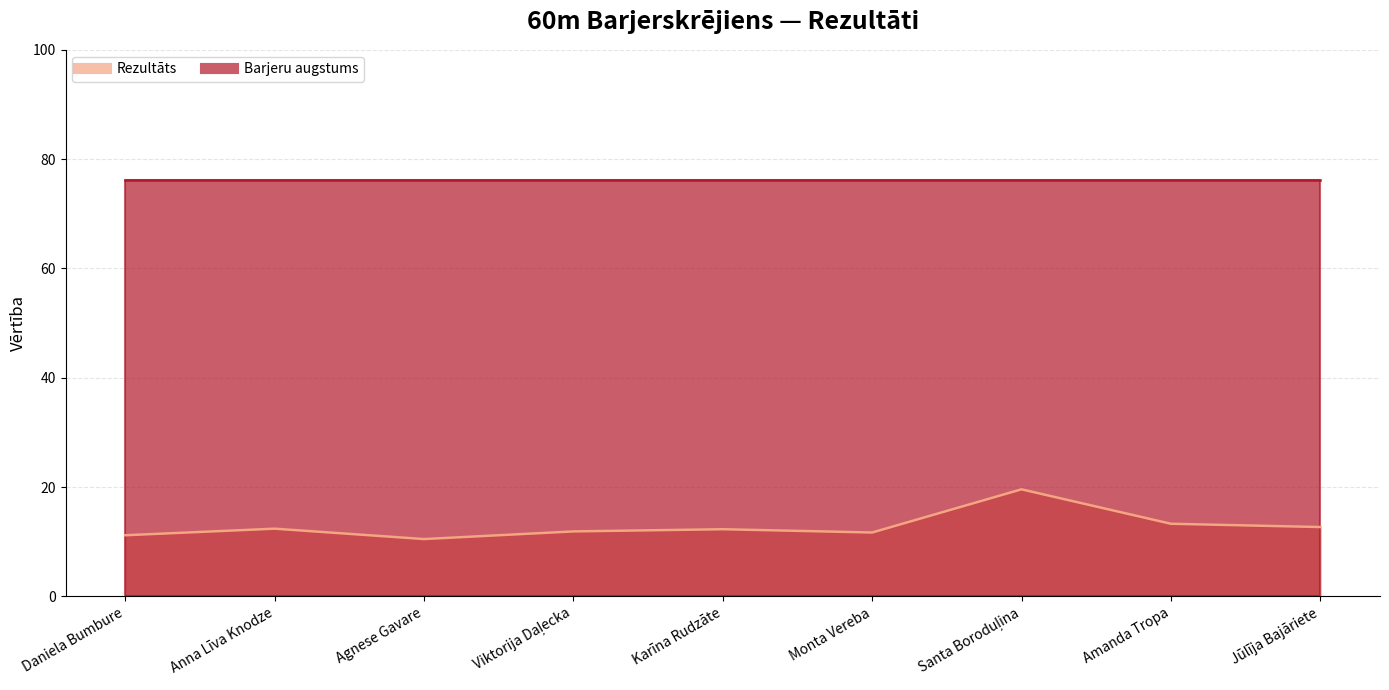

How many interior local peaks (higher than both neighbors) does the data have?

3